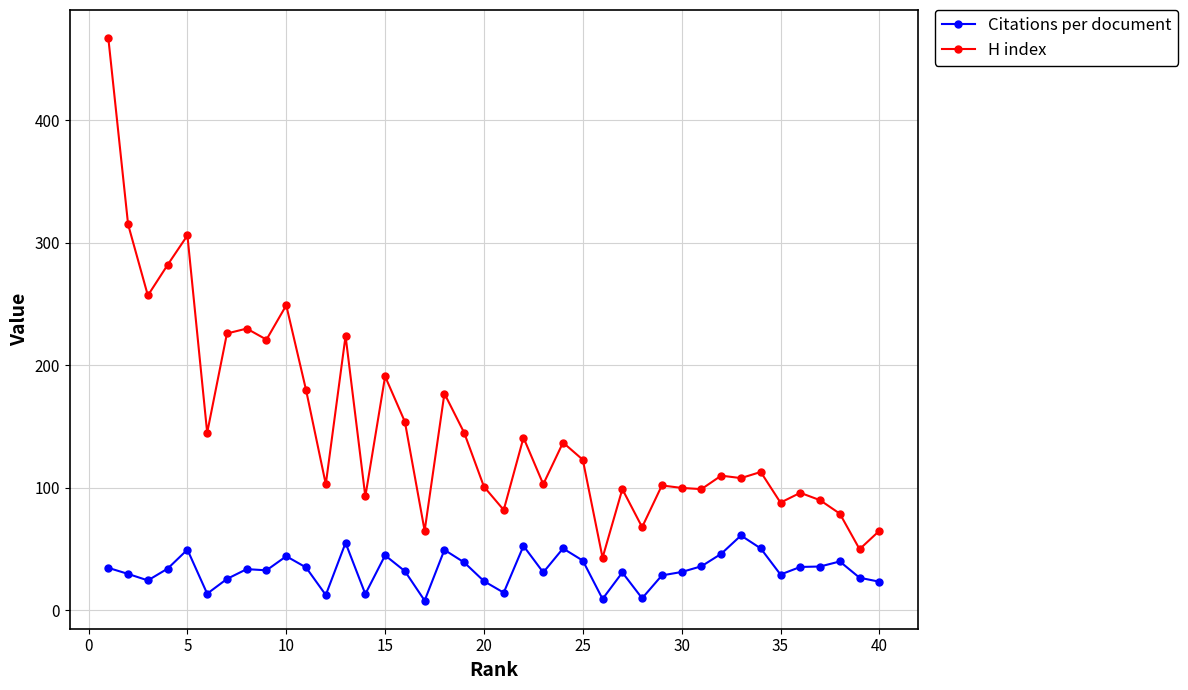

How many values in the H index series are below 113?

20